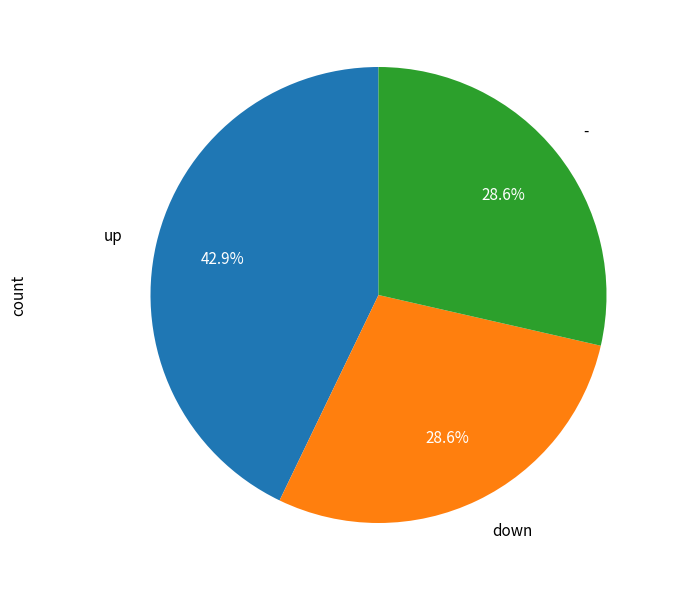

What percentage do - and up together represent?

71.4%